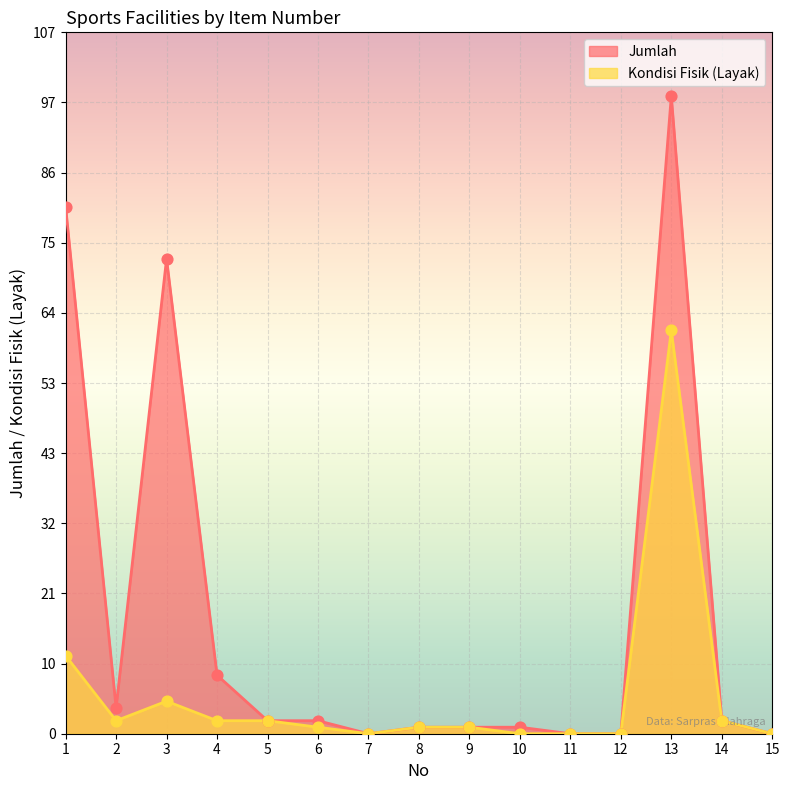

What is the total value across all series at 9?

2